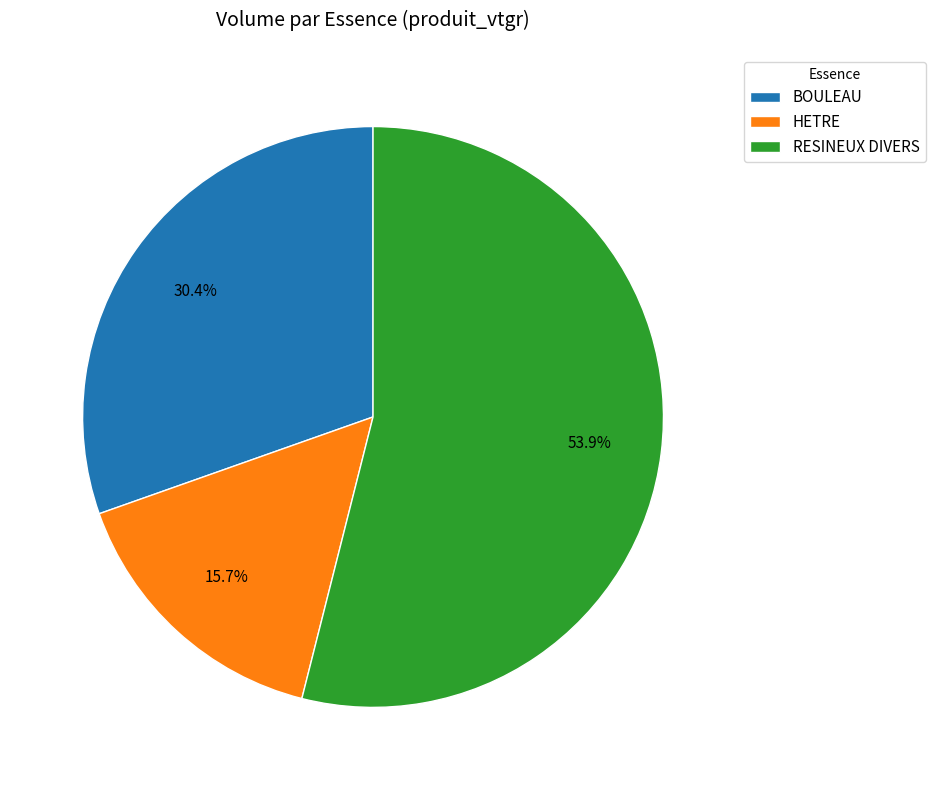

The BOULEAU slice represents 30% of the pie. True or false?

True